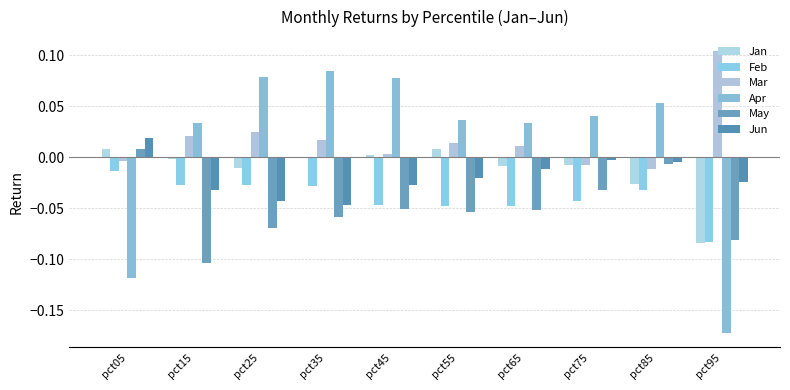

What is the difference between the maximum and minimum values in the Jan series?

0.1